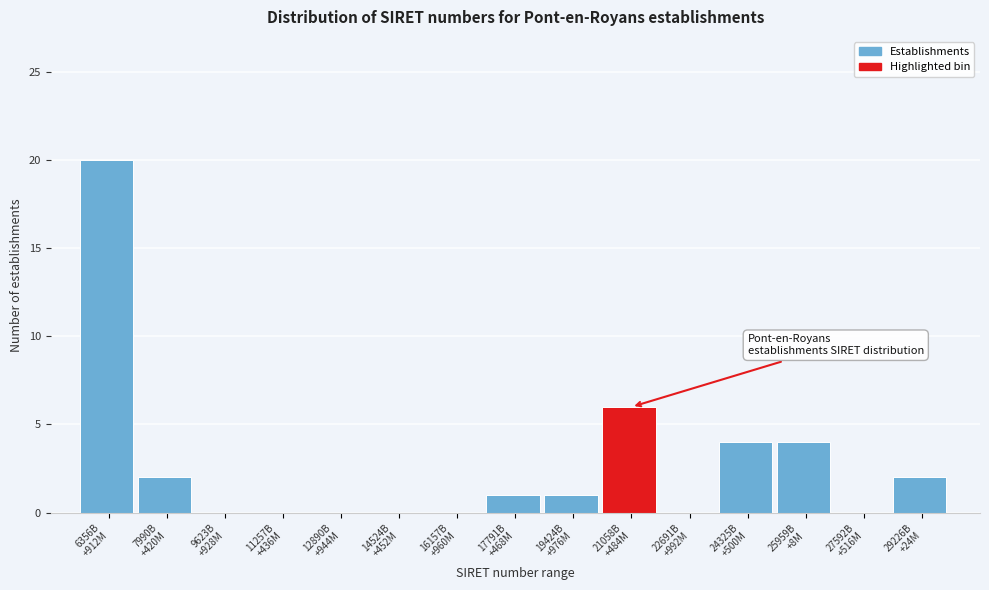

What is the sum of all values?

40